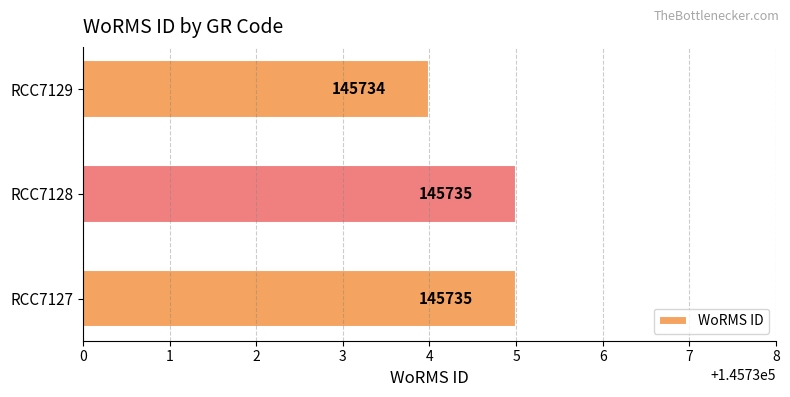

True or false: the data shows 221361 at RCC7129.

False